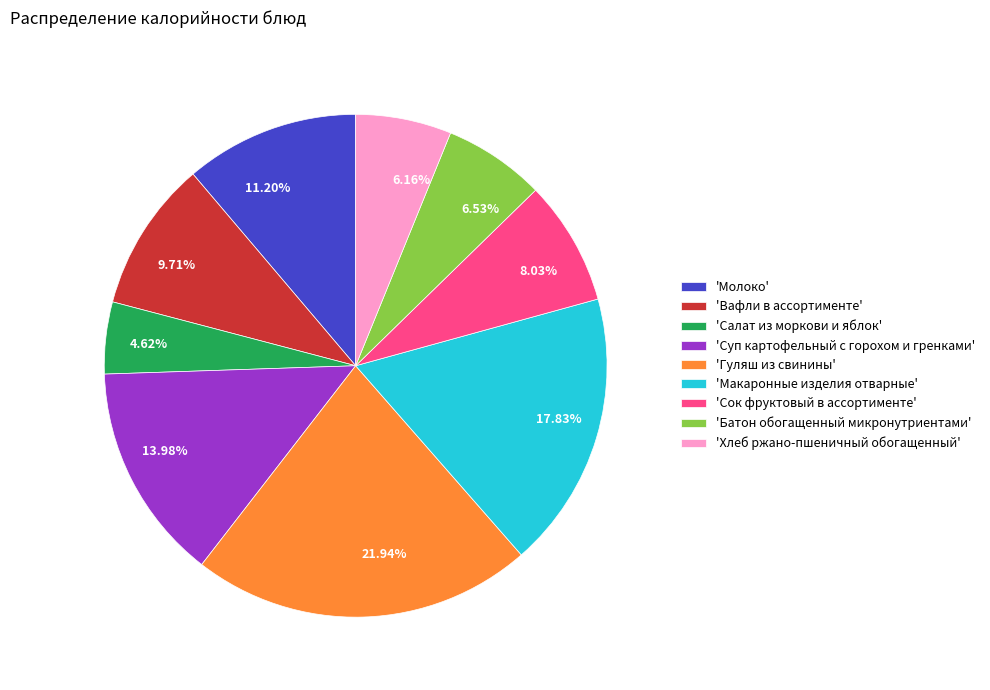

Between 9.71% and 6.53%, which is larger?

9.71%